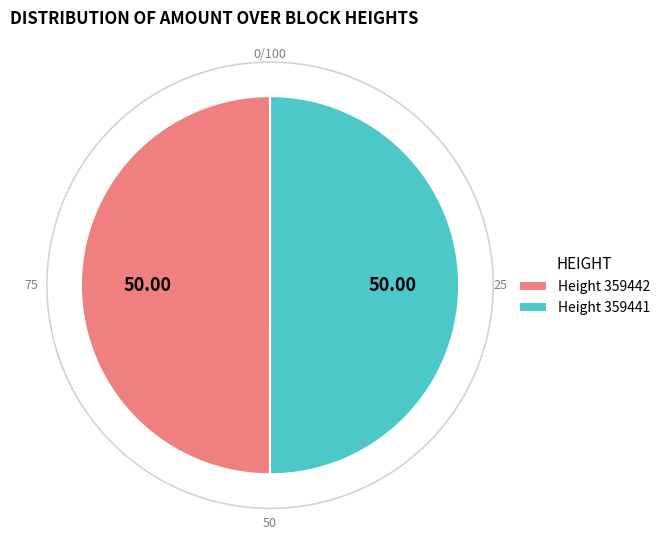

Rank the categories by value from highest to lowest.

359441, 359442